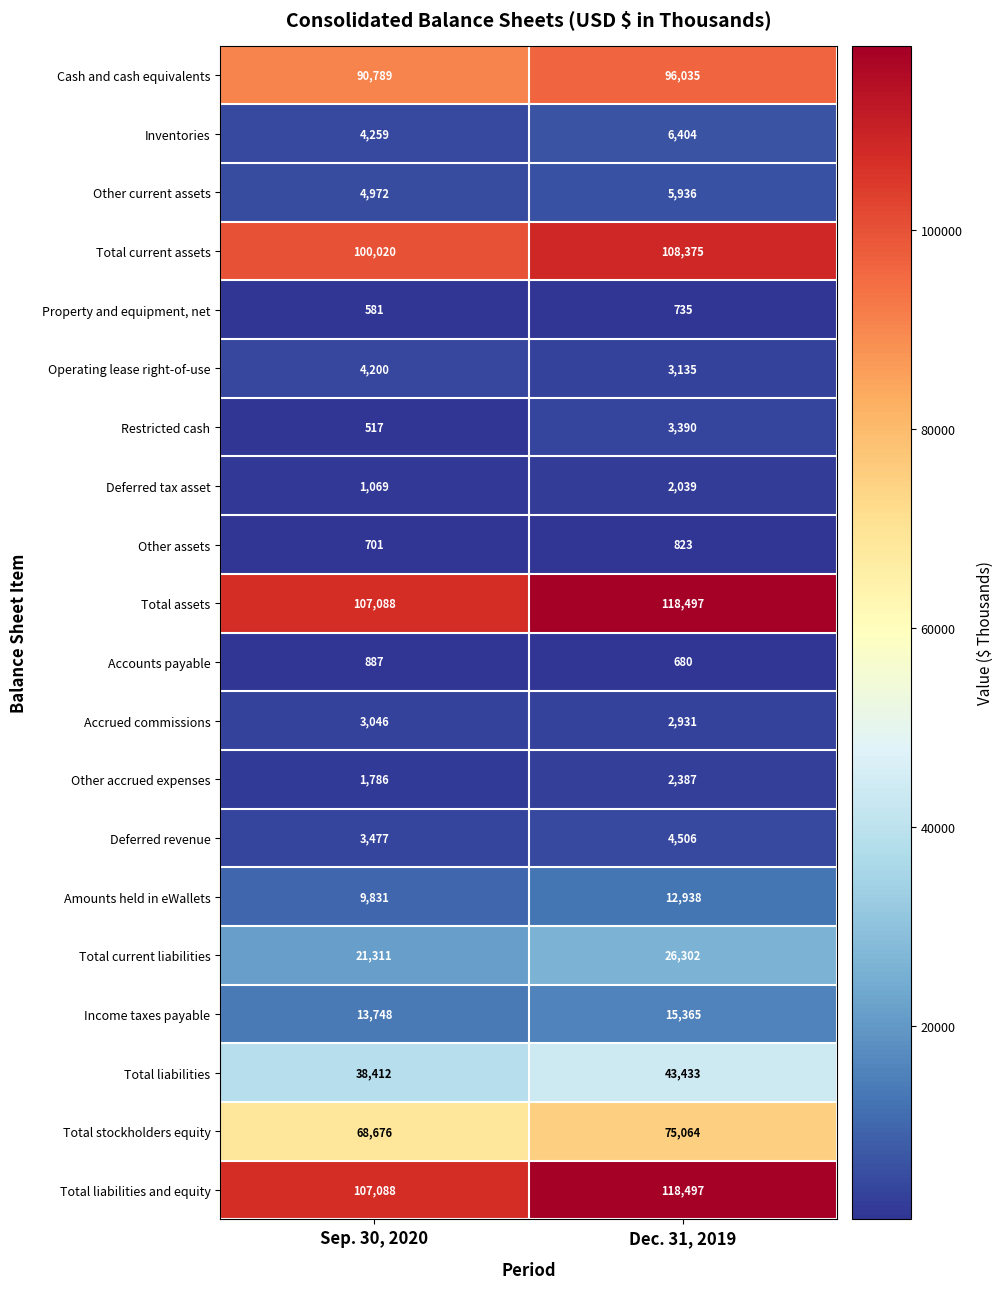

What is the total value across all series at Sep. 30, 2020?

582458